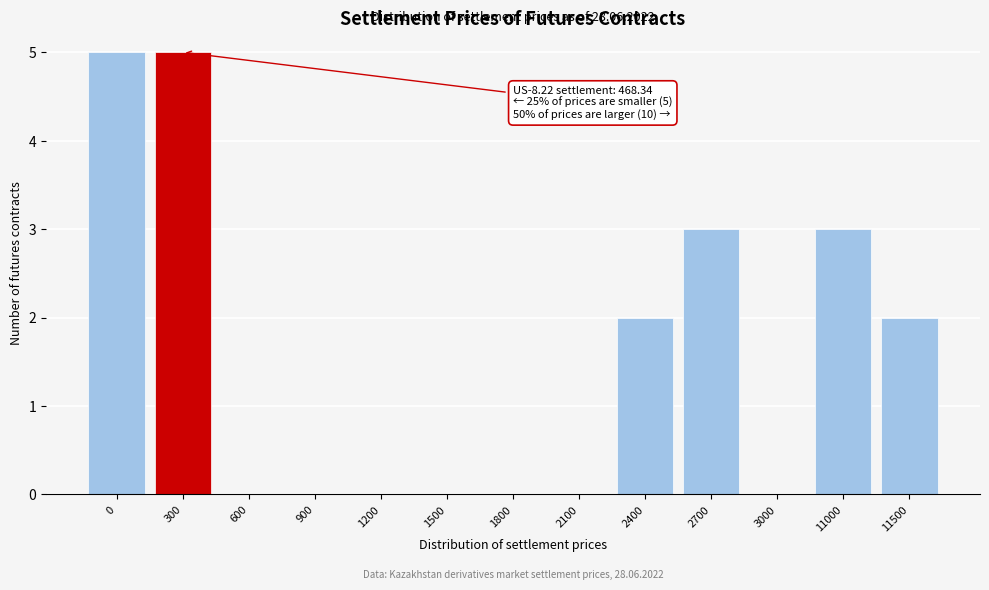

Reading left to right, transcribe all the data shown in this chart.

0=5	300=5	600=0	900=0	1200=0	1500=0	1800=0	2100=0	2400=2	2700=3	3000=0	11000=3	11500=2